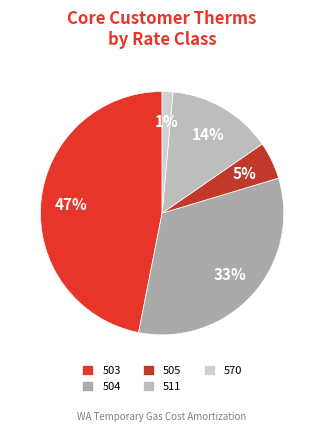

Is it true that 504 is 33% of the pie?

True